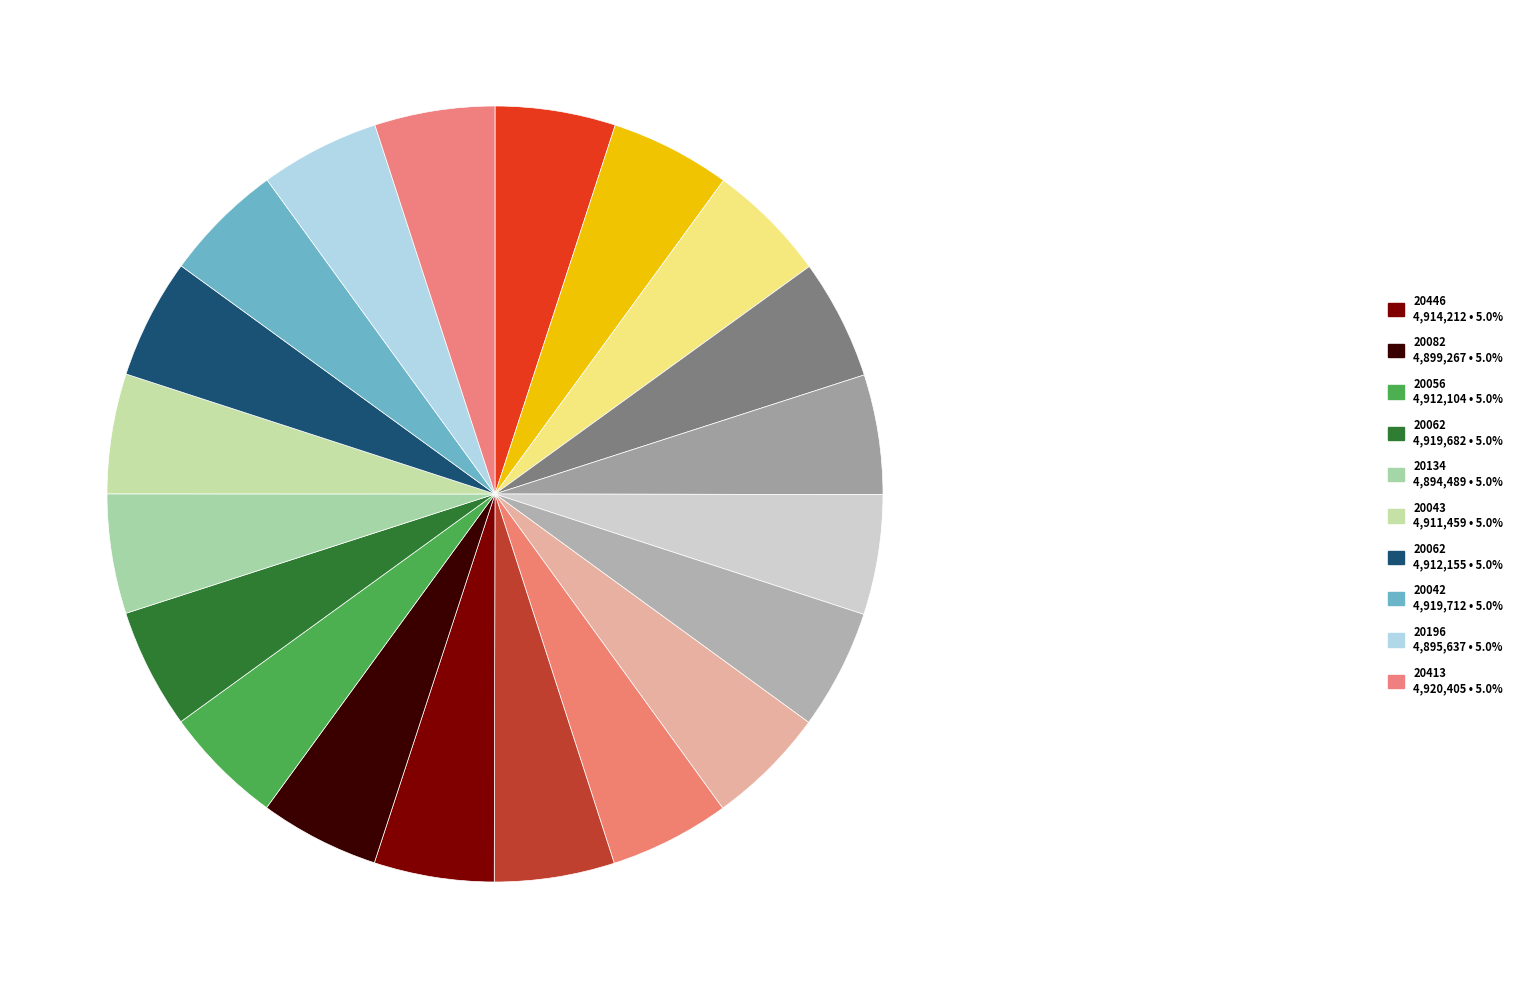

How many segments does this pie chart have?

20